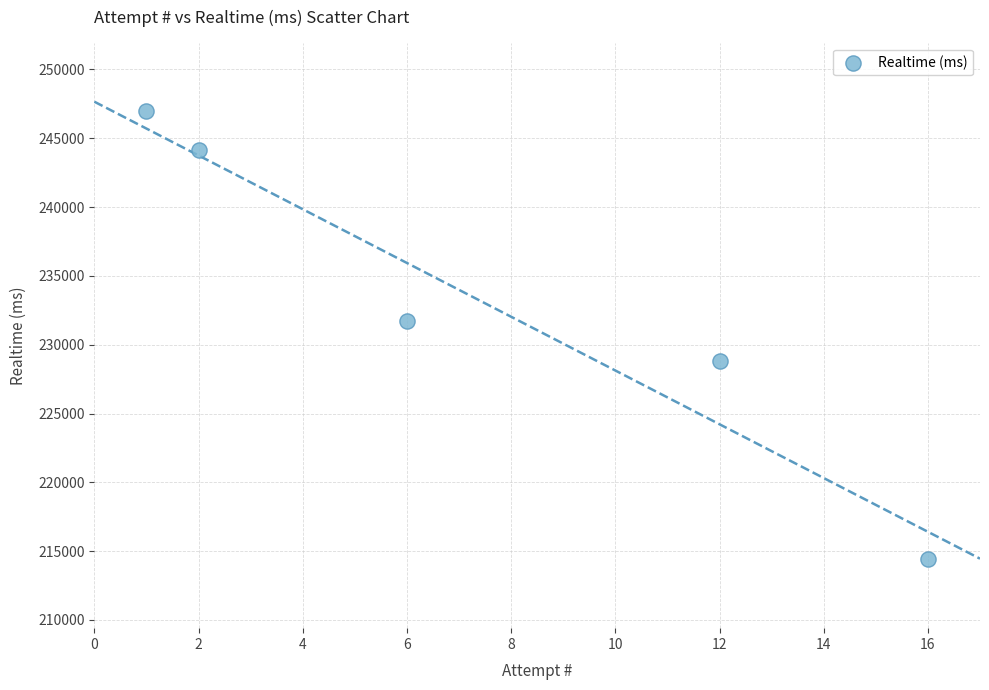

What is the range of Y values (max minus min)?

32541